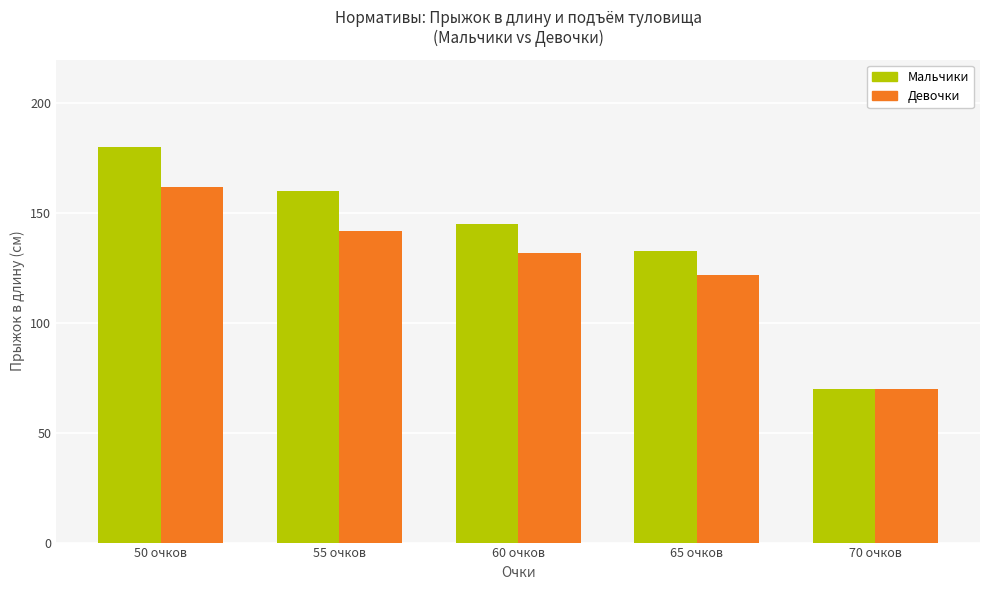

What is the total value across all series at 60 очков?

277